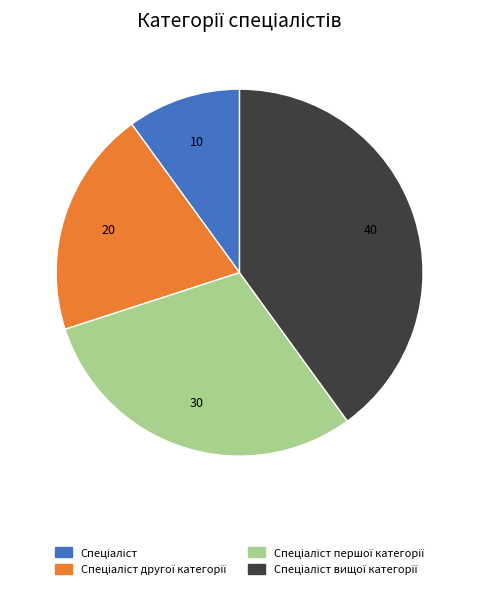

Does any single category account for the majority?

No